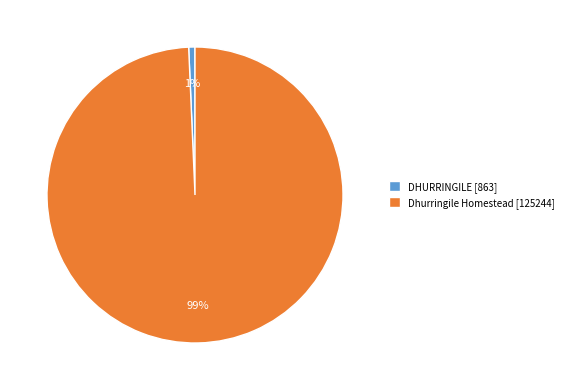

To the nearest percent, what is the combined percentage of Dhurringile Homestead [125244] and DHURRINGILE [863]?

100%